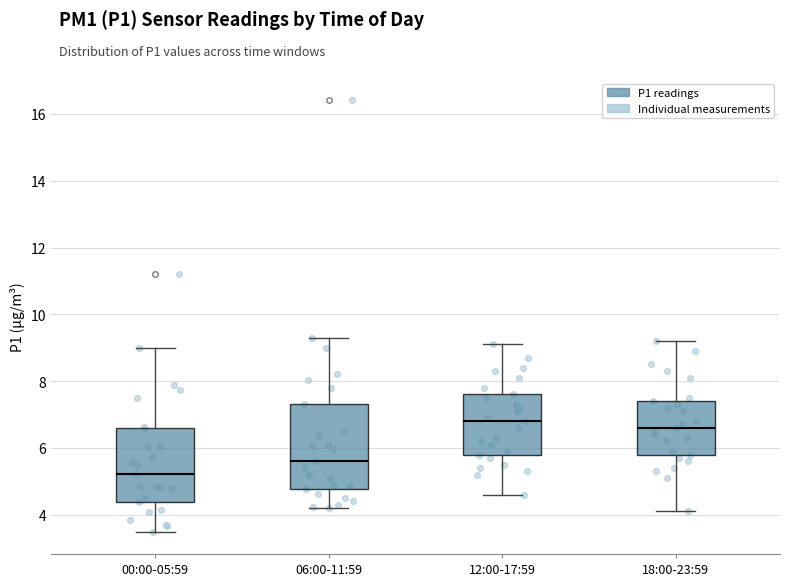

Comparing the boxes themselves (not the whiskers), which one is the tallest?

06:00-11:59